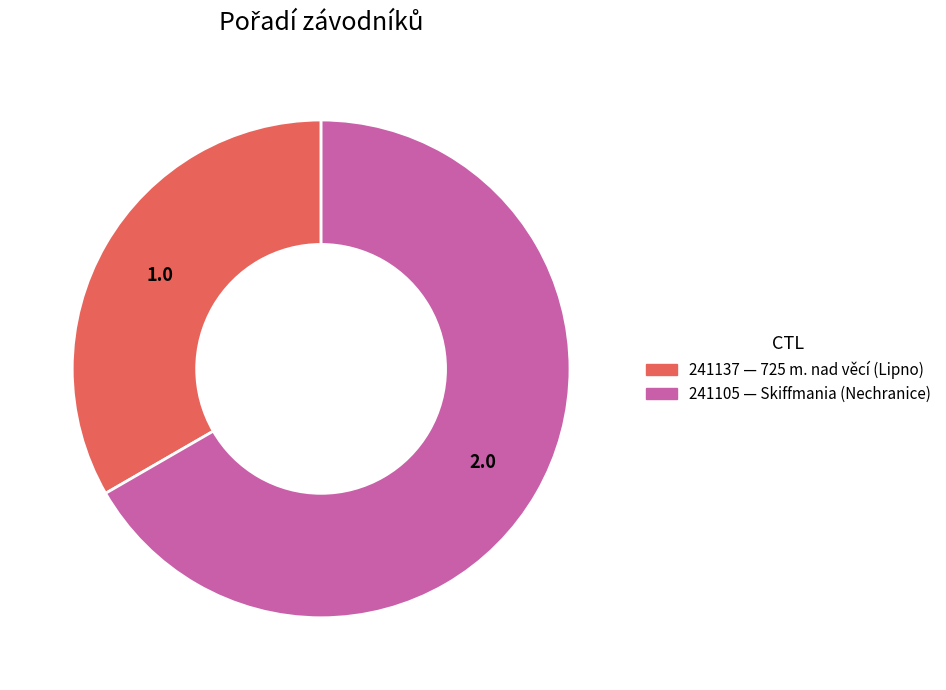

The 241105 slice represents 67% of the pie. True or false?

True